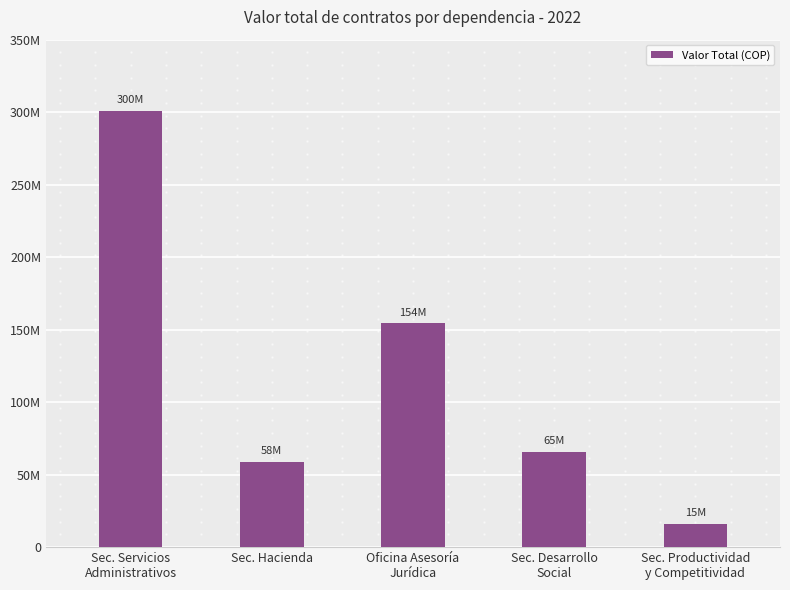

Does the chart contain any negative values?

No